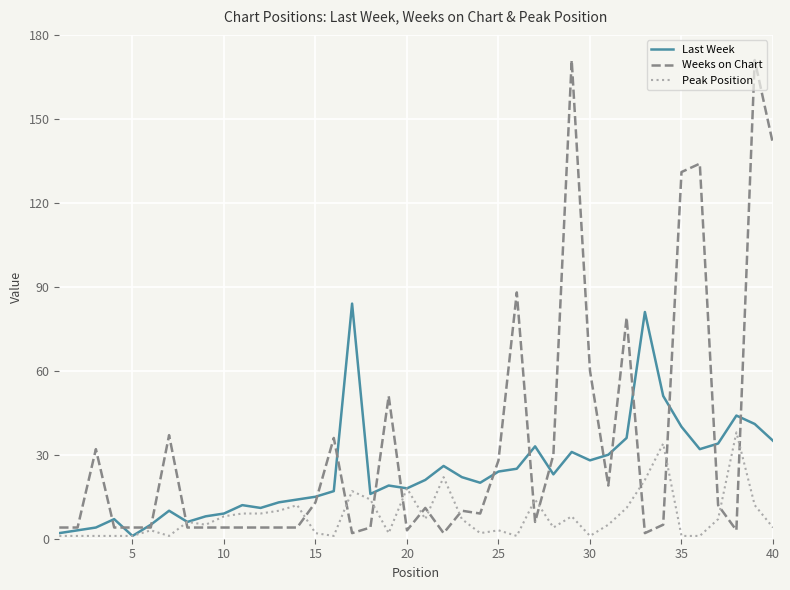

What is the highest value of the Peak Position series?

38